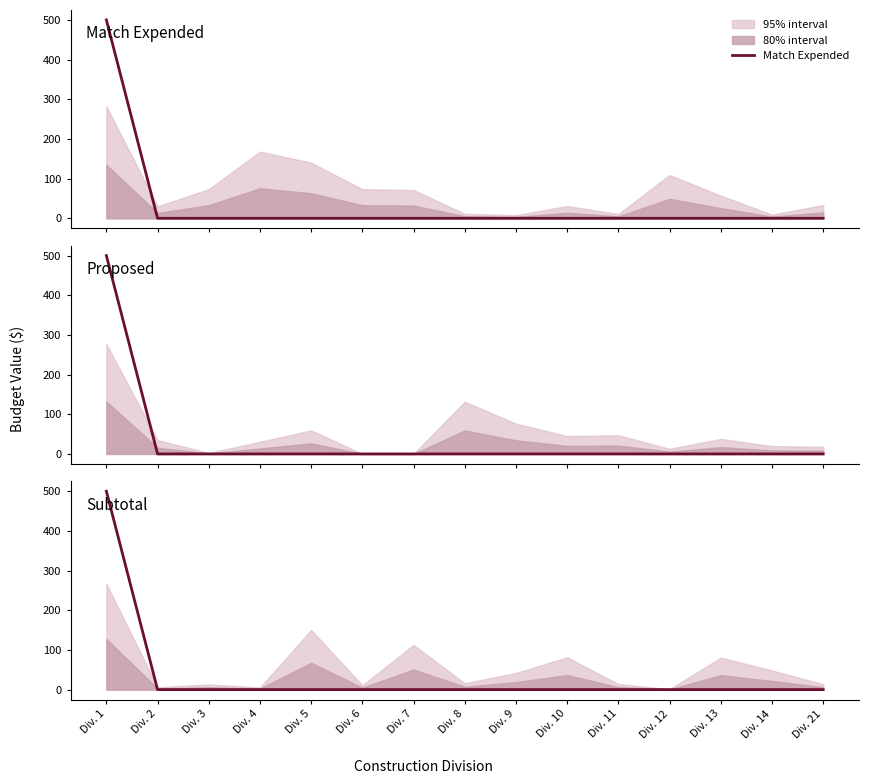

Reading right to left, list all the values displayed in this chart.

Match Expended: Div. 21=0	Div. 14=0	Div. 13=0	Div. 12=0	Div. 11=0	Div. 10=0	Div. 9=0	Div. 8=0	Div. 7=0	Div. 6=0	Div. 5=0	Div. 4=0	Div. 3=0	Div. 2=0	Div. 1=500
Proposed: Div. 21=0	Div. 14=0	Div. 13=0	Div. 12=0	Div. 11=0	Div. 10=0	Div. 9=0	Div. 8=0	Div. 7=0	Div. 6=0	Div. 5=0	Div. 4=0	Div. 3=0	Div. 2=0	Div. 1=500
Subtotal: Div. 21=0	Div. 14=0	Div. 13=0	Div. 12=0	Div. 11=0	Div. 10=0	Div. 9=0	Div. 8=0	Div. 7=0	Div. 6=0	Div. 5=0	Div. 4=0	Div. 3=0	Div. 2=0	Div. 1=500